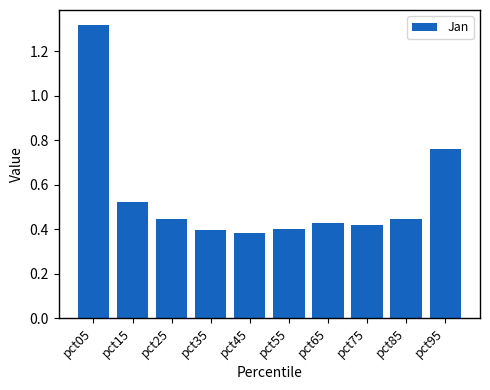

The value at pct55 is 0.4. True or false?

True